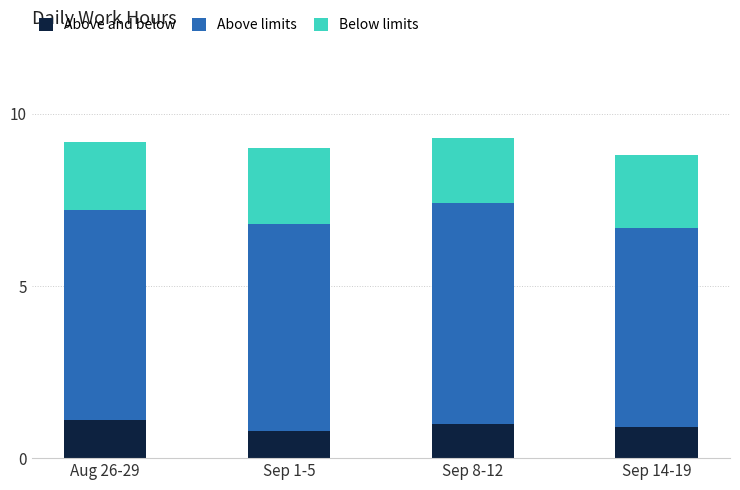

The Above and below series shows 1.1 at Aug 26-29. True or false?

True